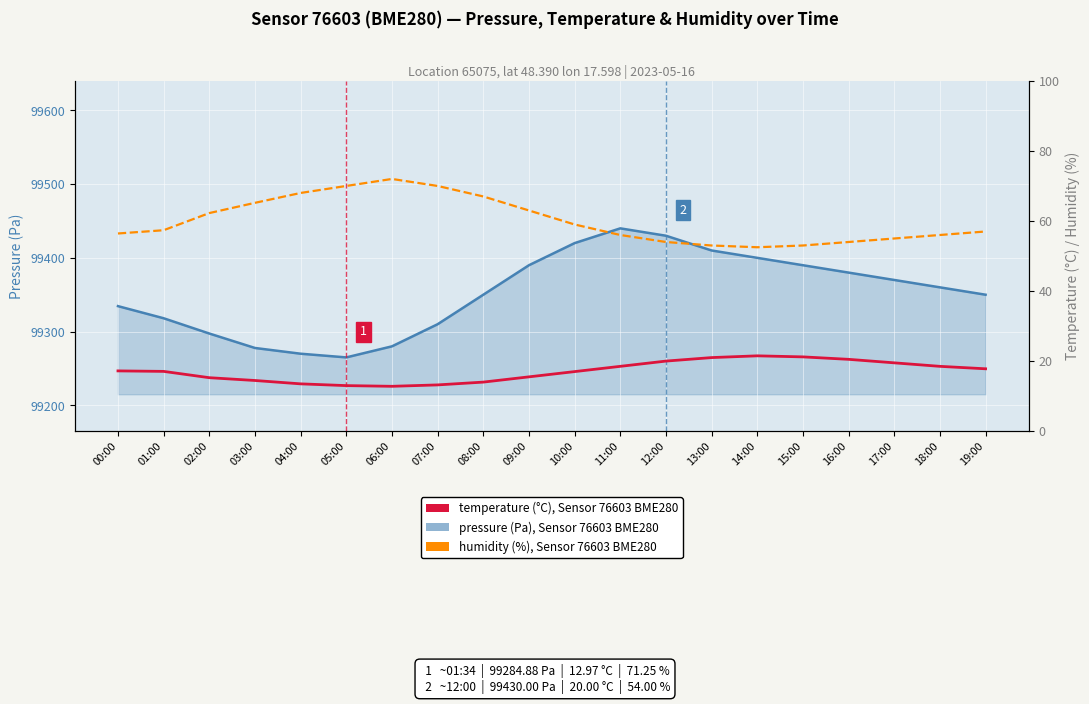

What are all the series names shown in the legend?

pressure (Pa), temperature (°C), humidity (%)